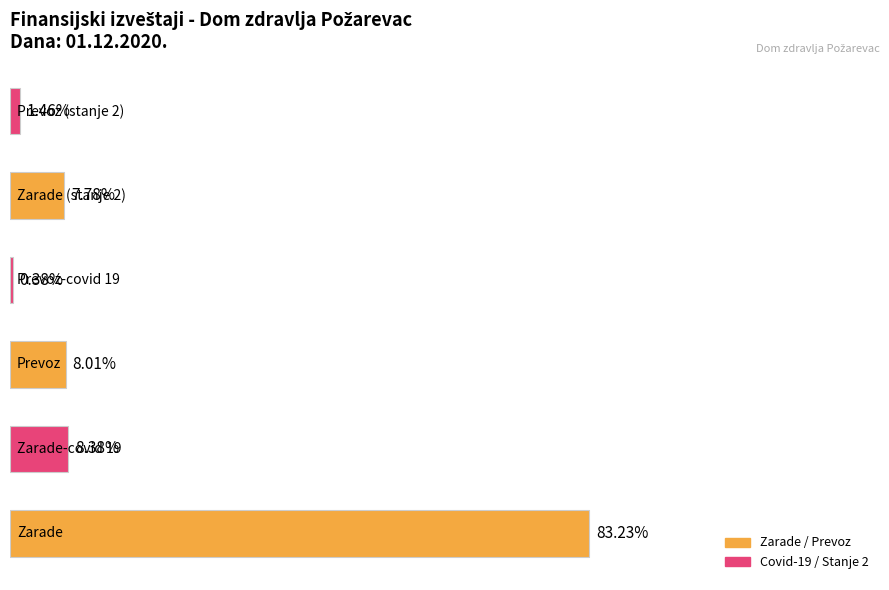

Does the chart contain any negative values?

No